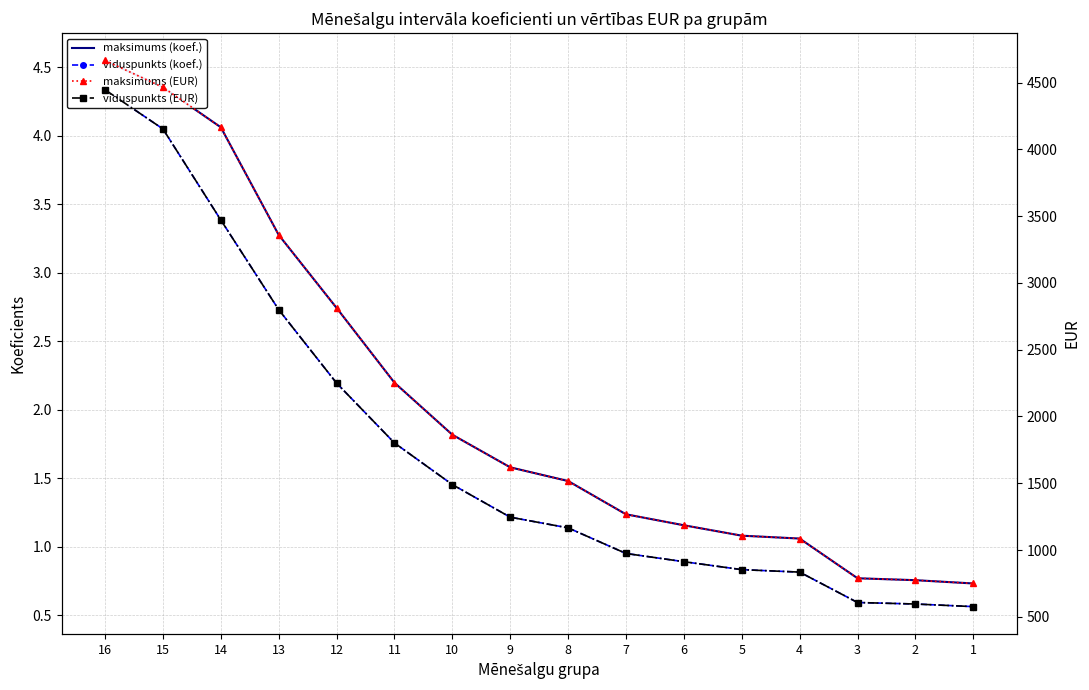

What is the greatest value displayed?

4665.1